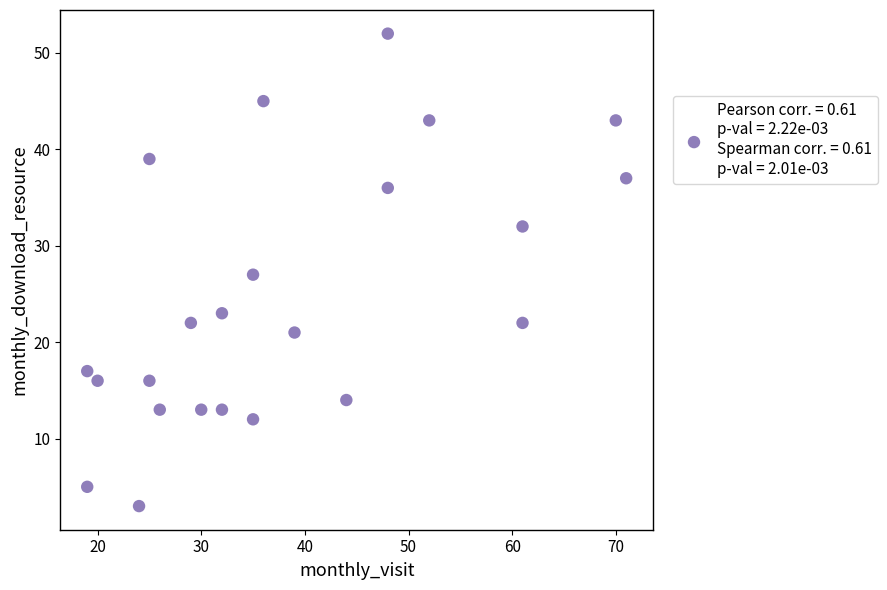

What is the range of Y values (max minus min)?

49